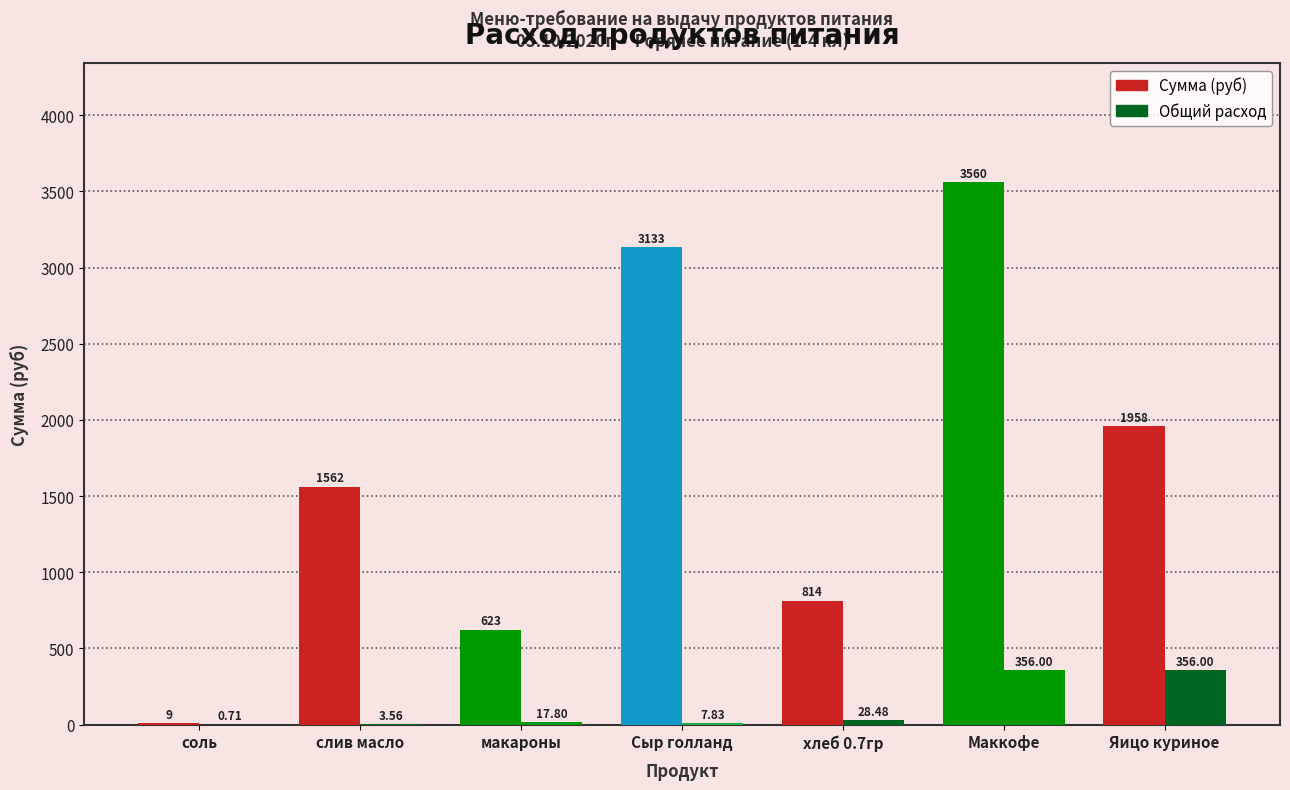

How many categories are shown in the chart?

7